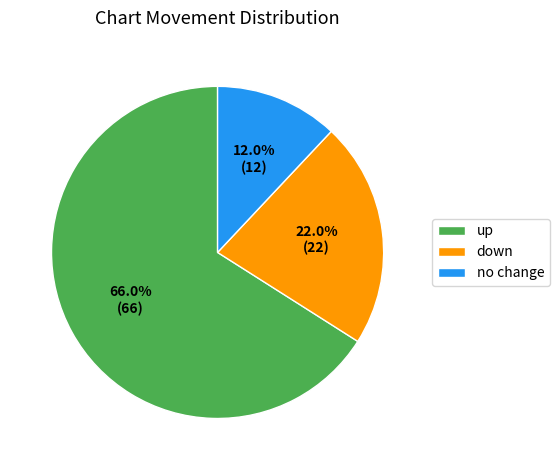

How much of the chart is everything except down?

78.0%